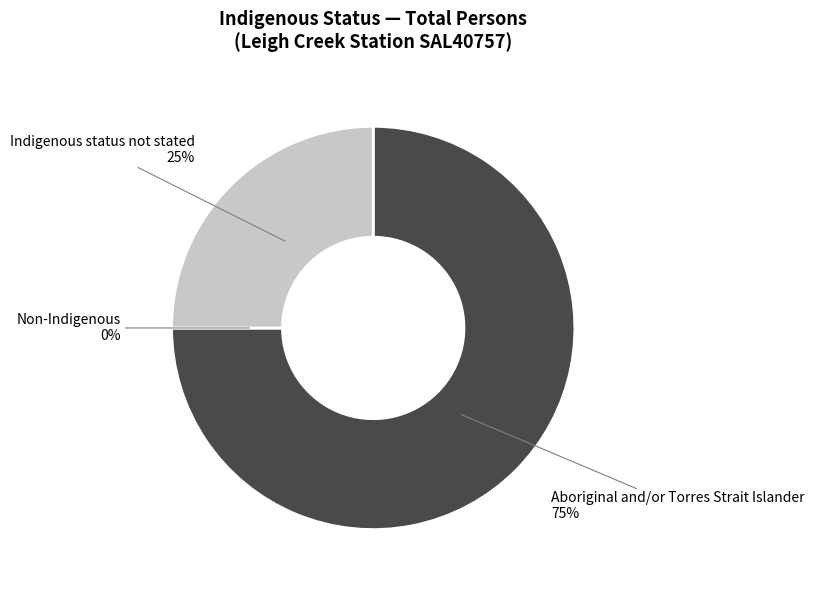

Which category accounts for the majority?

Aboriginal and/or Torres Strait Islander